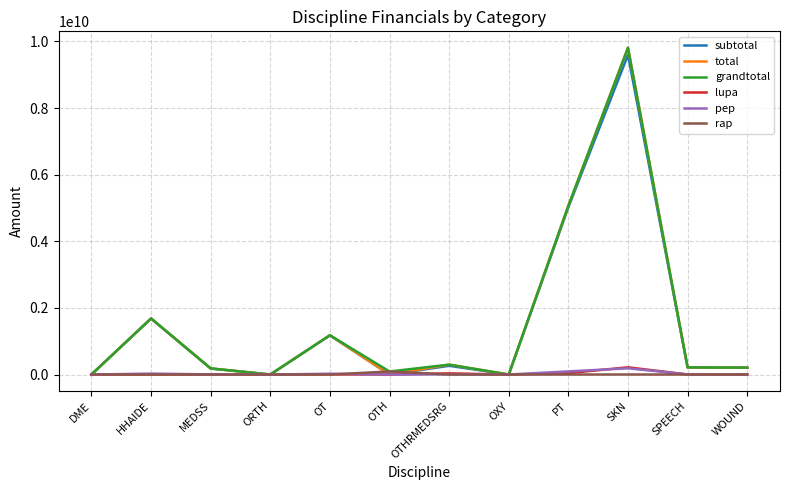

At which category is the sum across all series the highest?

SKN